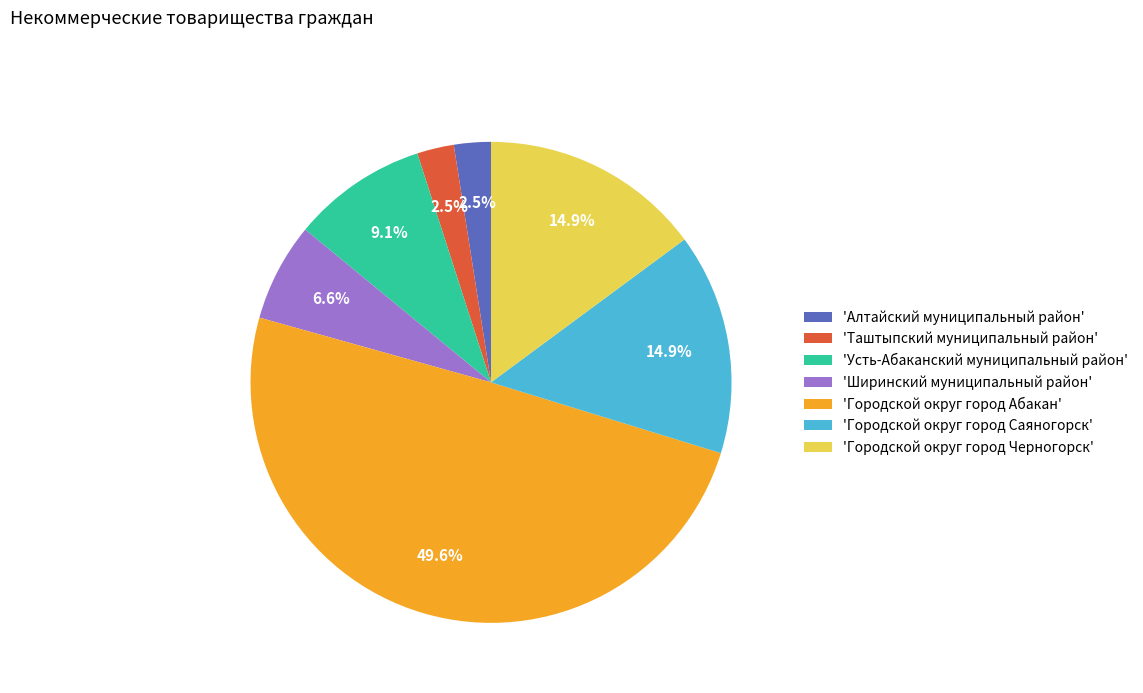

Is 'Усть-Абаканский муниципальный район' the majority of the pie?

No